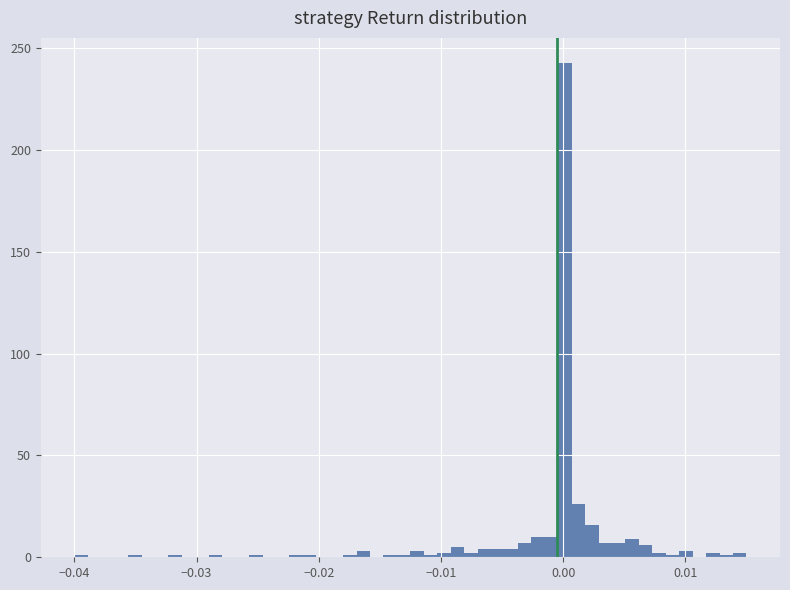

Read against the x-axis, roughly where is the centre of the tallest bar?

0.000